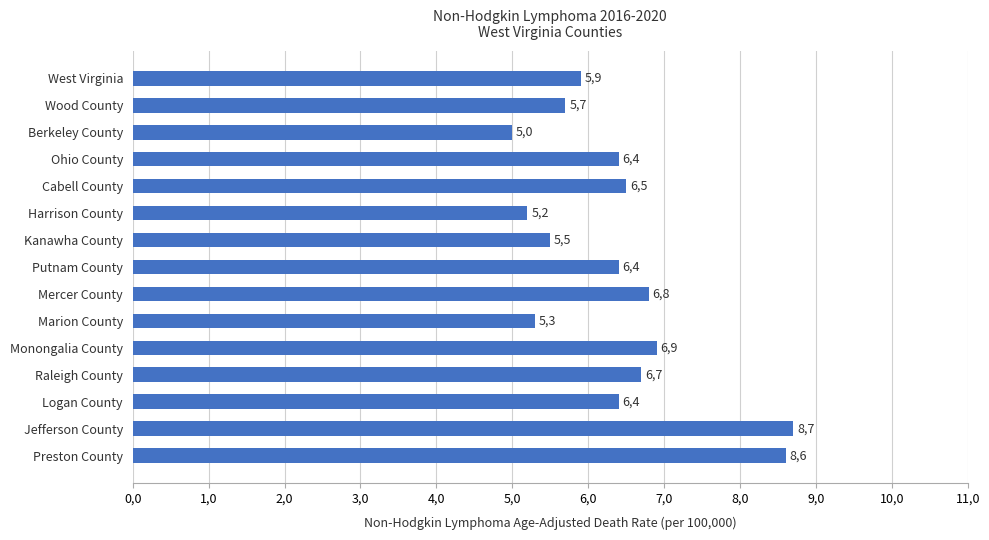

Are the bars horizontal?

Yes